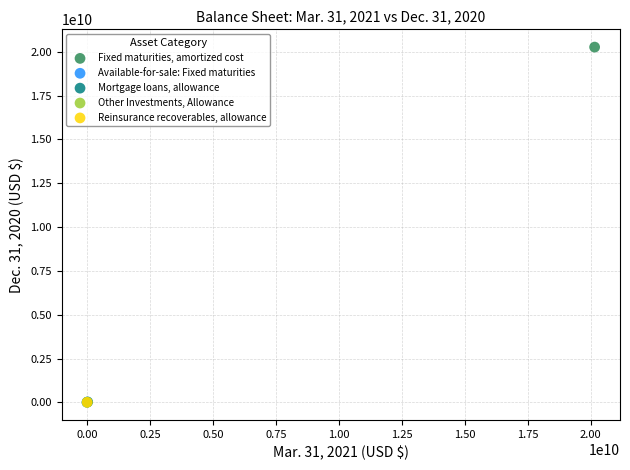

Which series reaches the maximum Y coordinate?

Fixed maturities, amortized cost